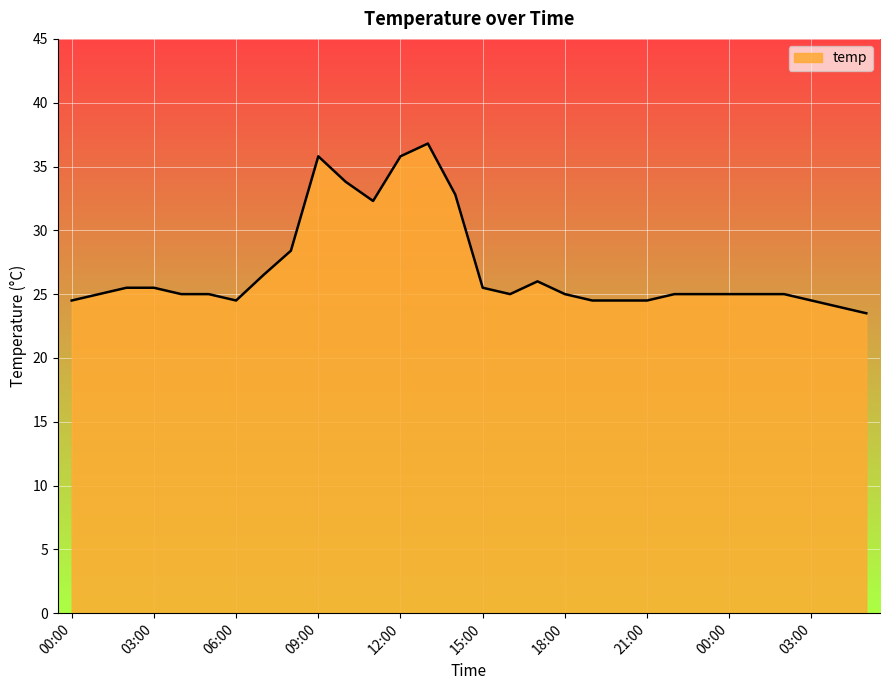

What is the smallest value displayed?

23.5